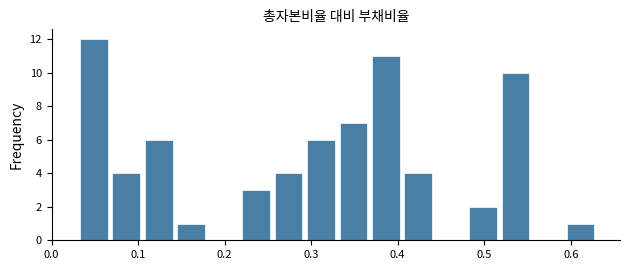

Around what value on the x-axis is the tallest bar? Give the approximate position of its centre, as read against the axis.

0.05